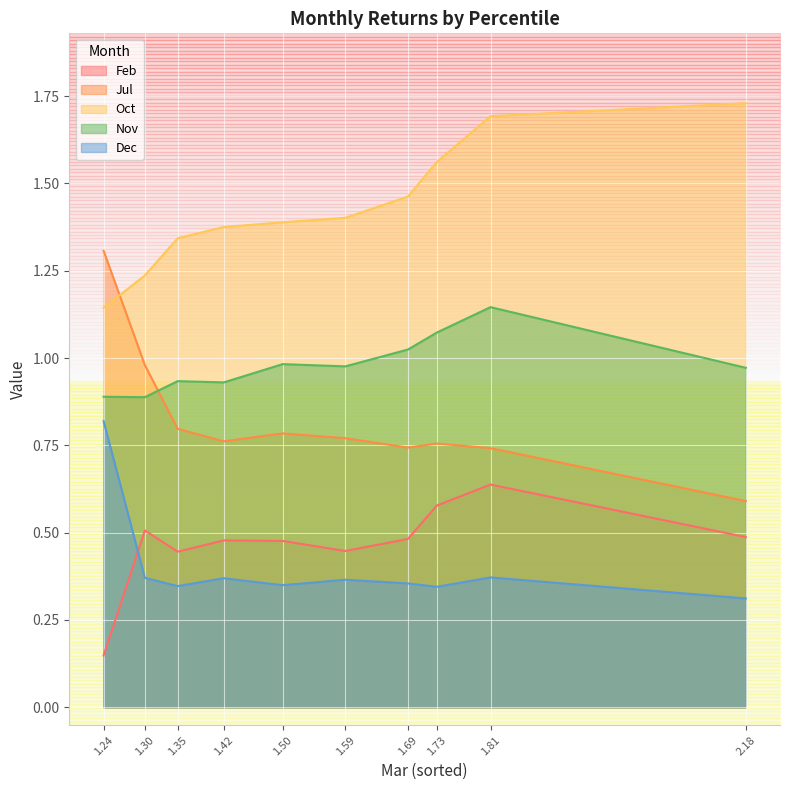

What are all the series names shown in the legend?

Feb, Jul, Oct, Nov, Dec